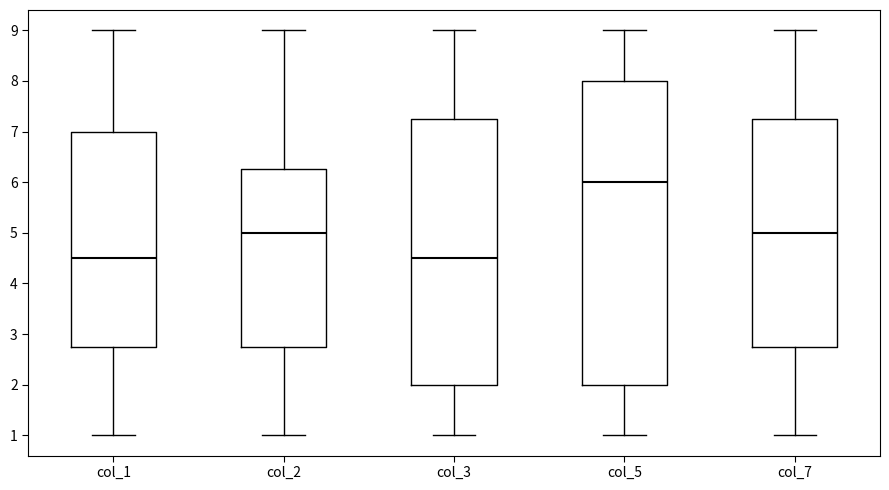

Which box is the tallest, from its lower edge to its upper edge?

col_5